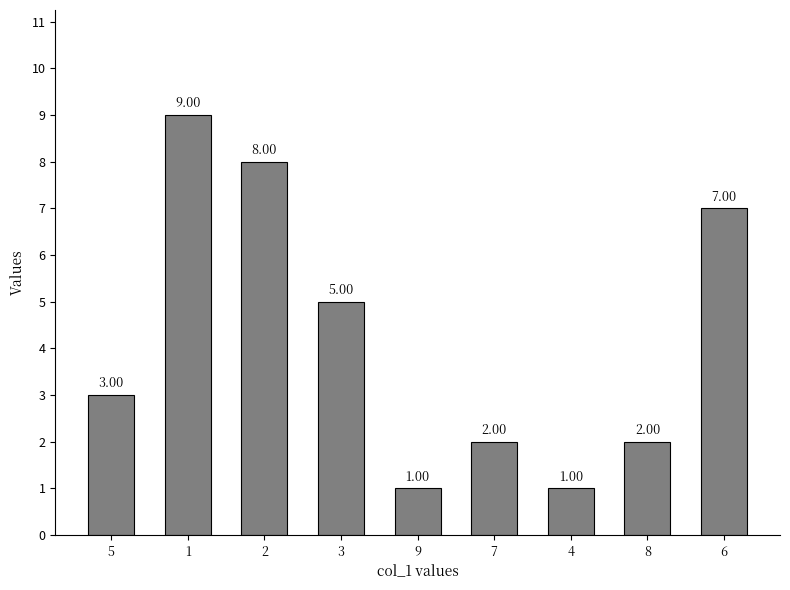

Reading left to right, extract all data points from this chart.

5=3	1=9	2=8	3=5	9=1	7=2	4=1	8=2	6=7